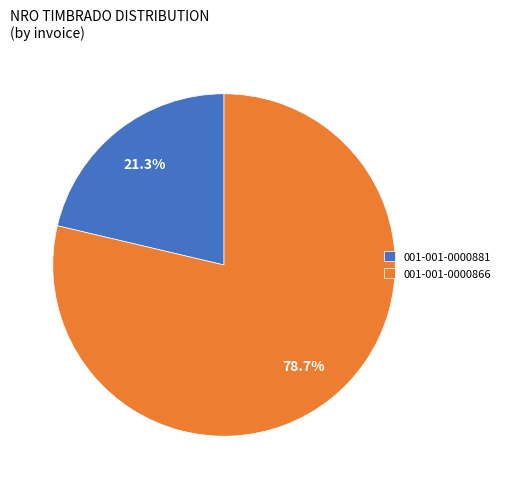

How many segments does this pie chart have?

2